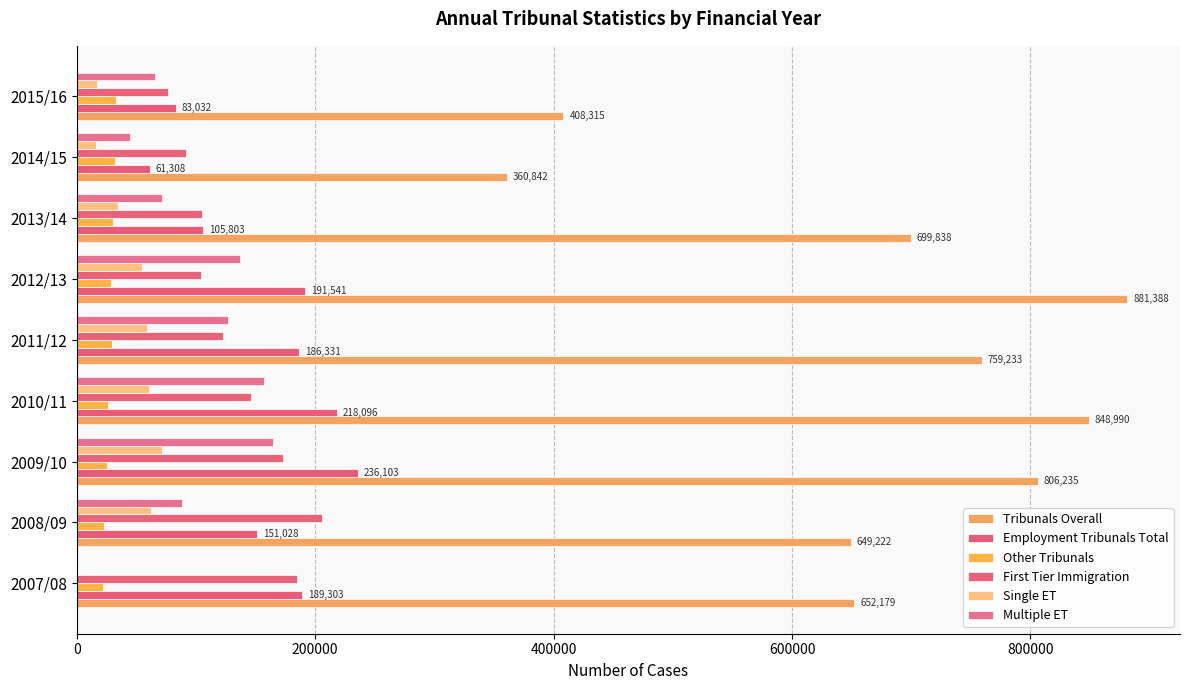

Which series has the largest total across all categories?

Tribunals Overall